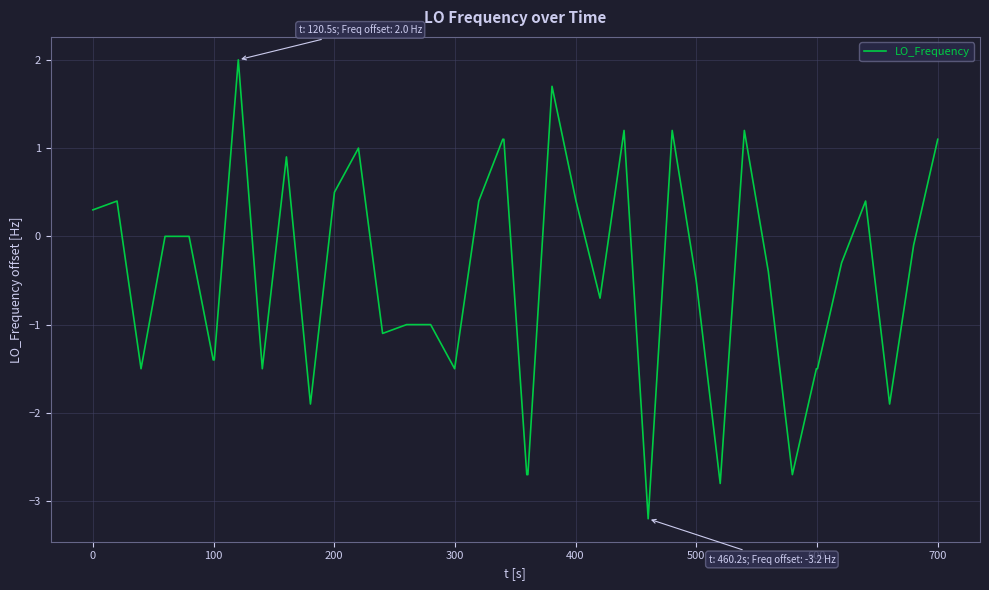

What is the difference between the maximum and minimum values?

5.2